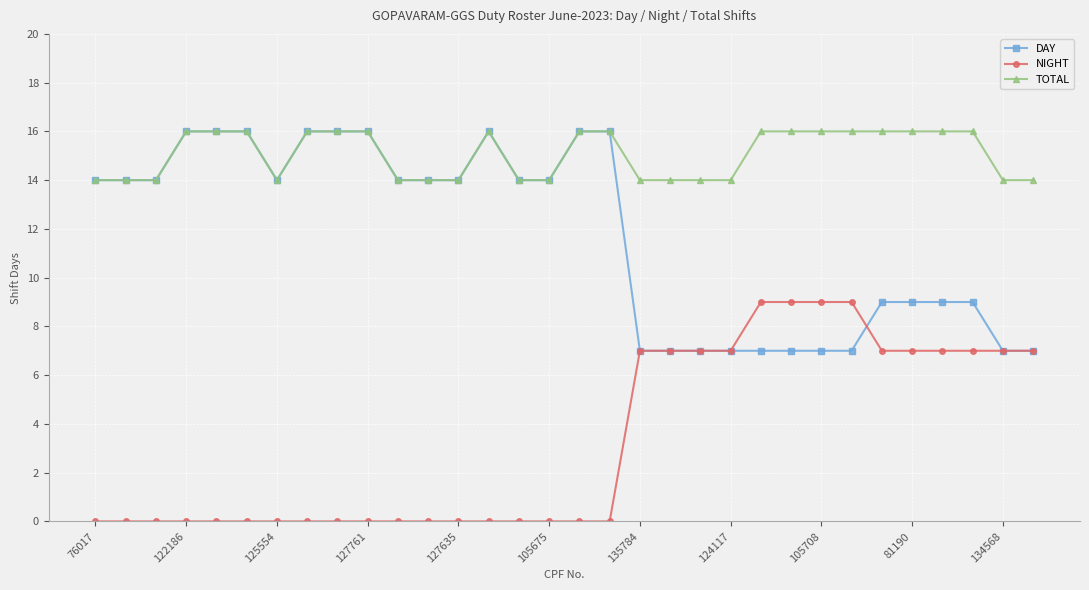

What are all the series names shown in the legend?

DAY, NIGHT, TOTAL